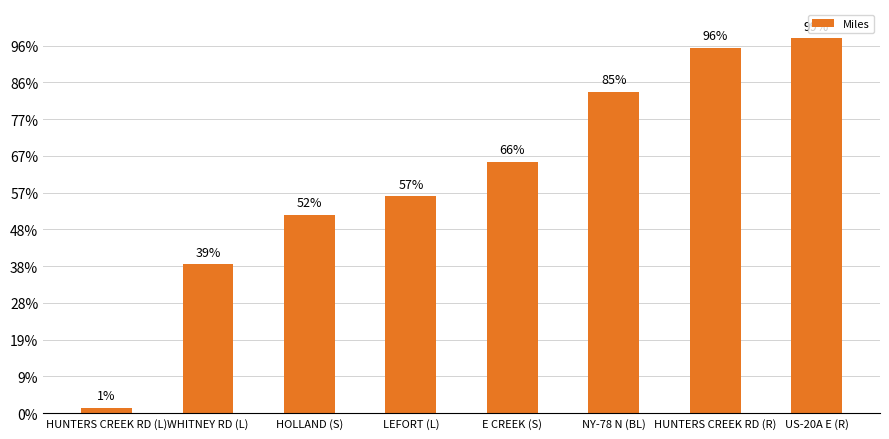

What is the difference between the values at US-20A E (R) and LEFORT (L)?

8.6